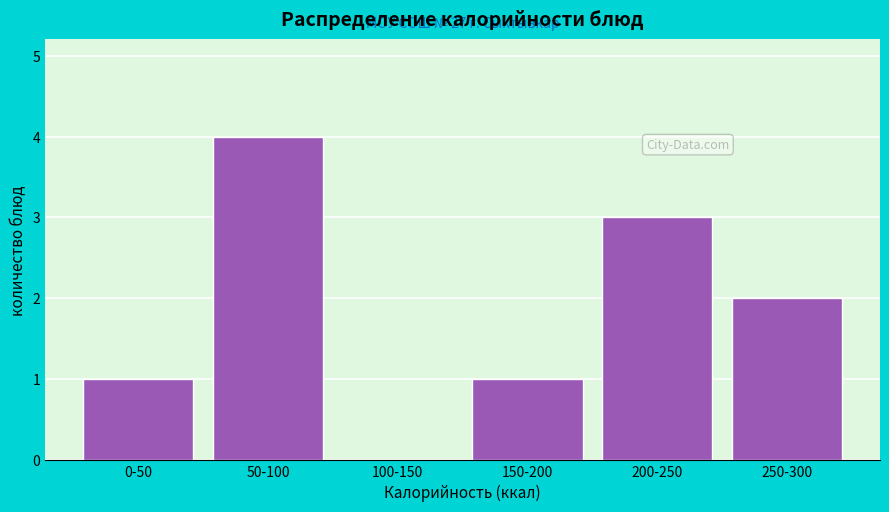

Reading left to right, list all the values displayed in this chart.

0-50=1	50-100=4	100-150=0	150-200=1	200-250=3	250-300=2